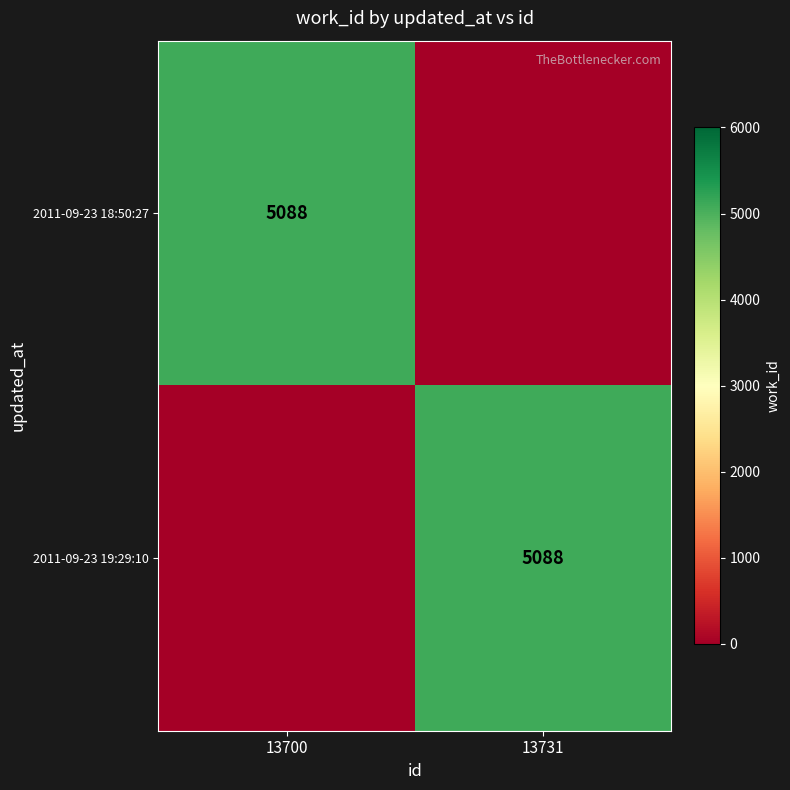

Is it true that 2011-09-23 19:29:10 equals 8965 at 13731?

False